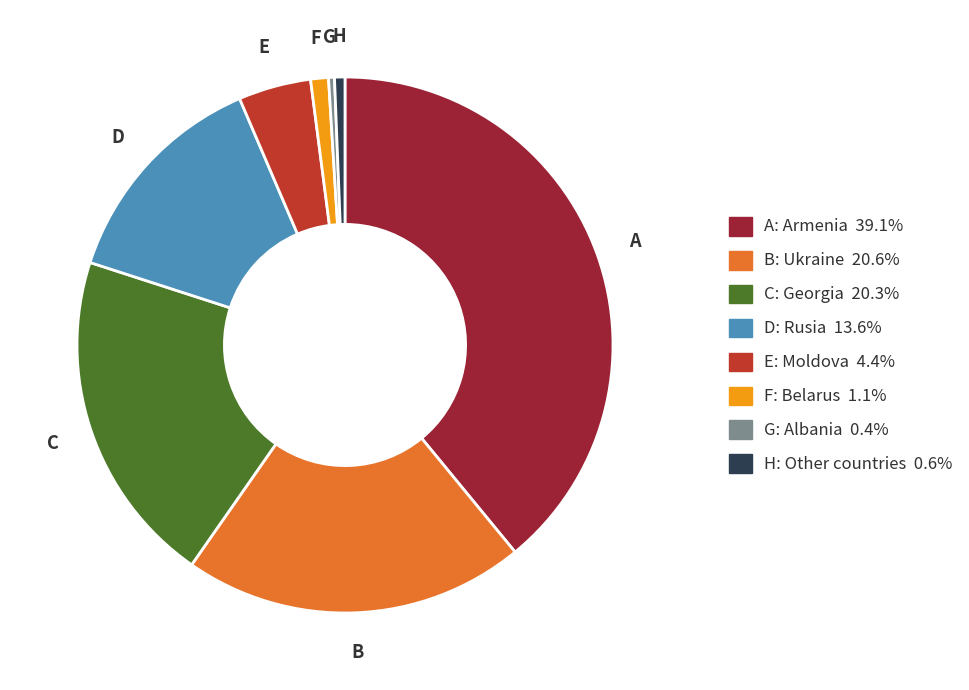

Rank the categories by value from lowest to highest.

Albania, Other countries, Belarus, Moldova, Rusia, Georgia, Ukraine, Armenia